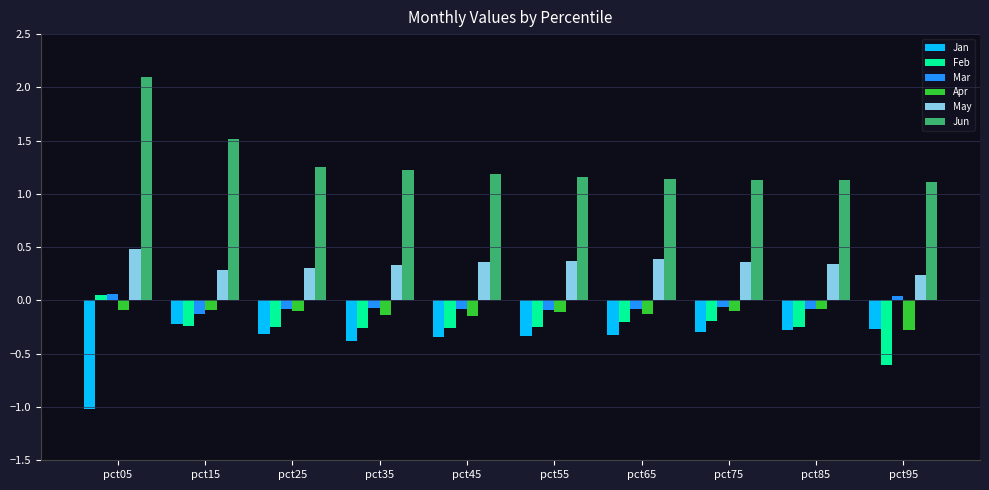

Which category has the highest value in the Feb series?

pct05